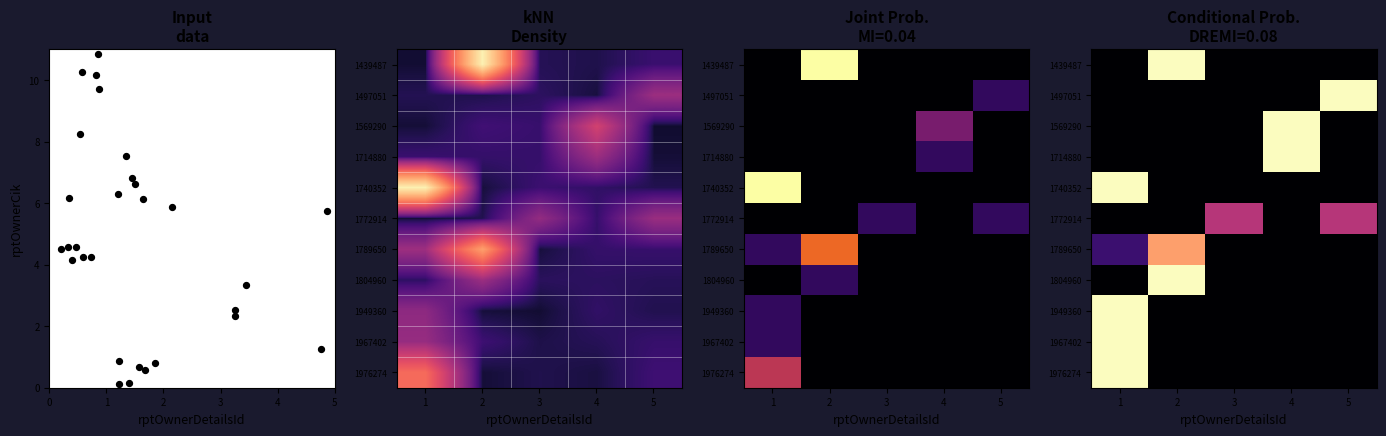

Which has a higher value, 2 or 1?

2